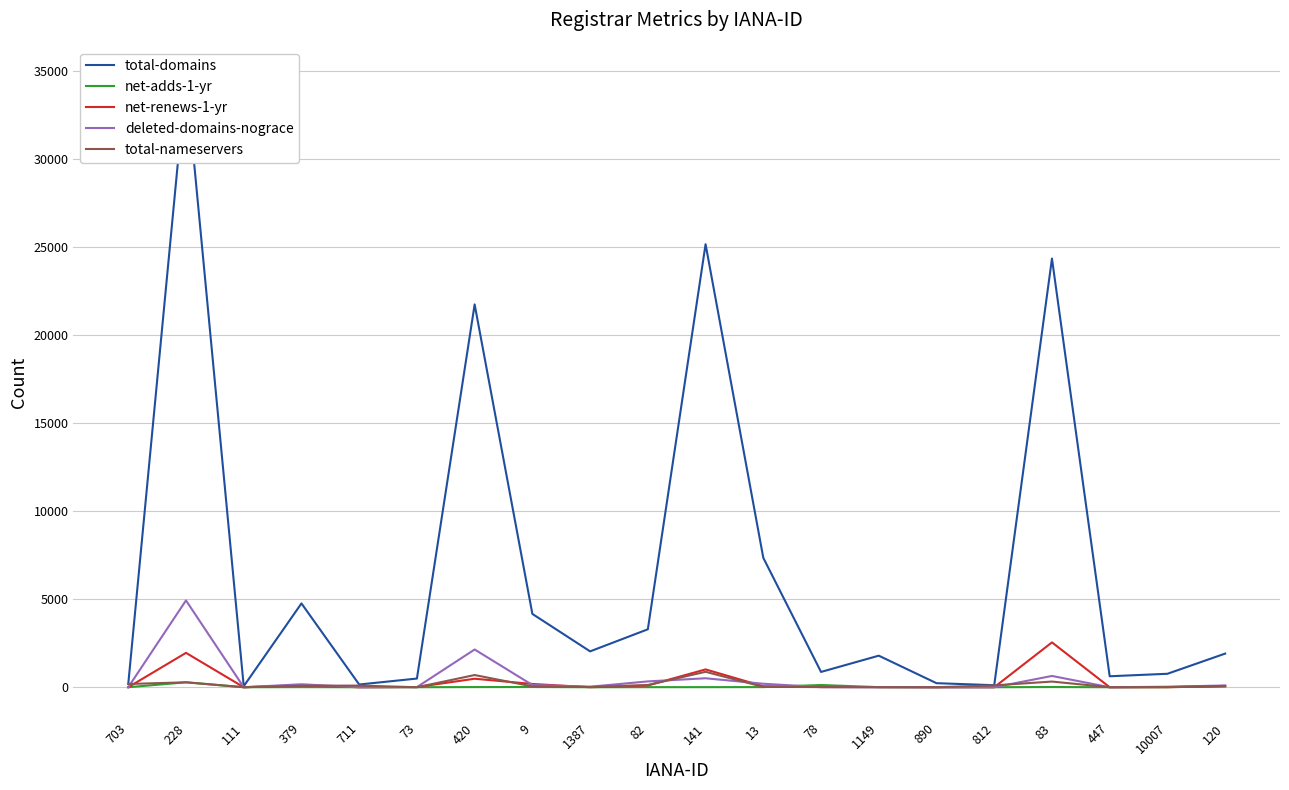

List the series in order of their peak value, highest first.

total-domains, deleted-domains-nograce, net-renews-1-yr, total-nameservers, net-adds-1-yr